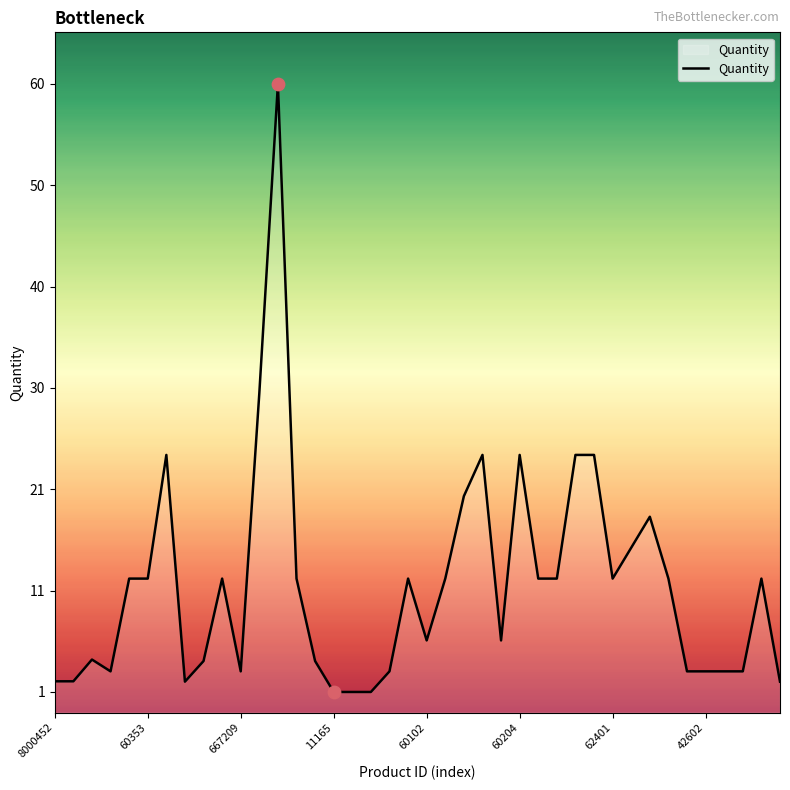

Between 667209 and 11165, which is larger?

667209